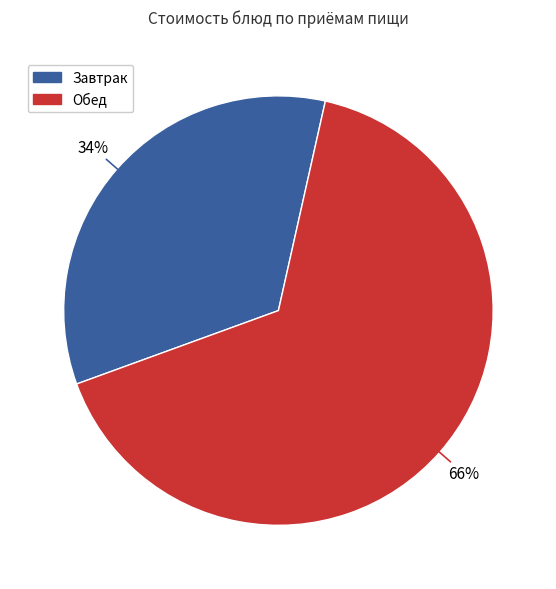

Does any single category account for the majority?

Yes